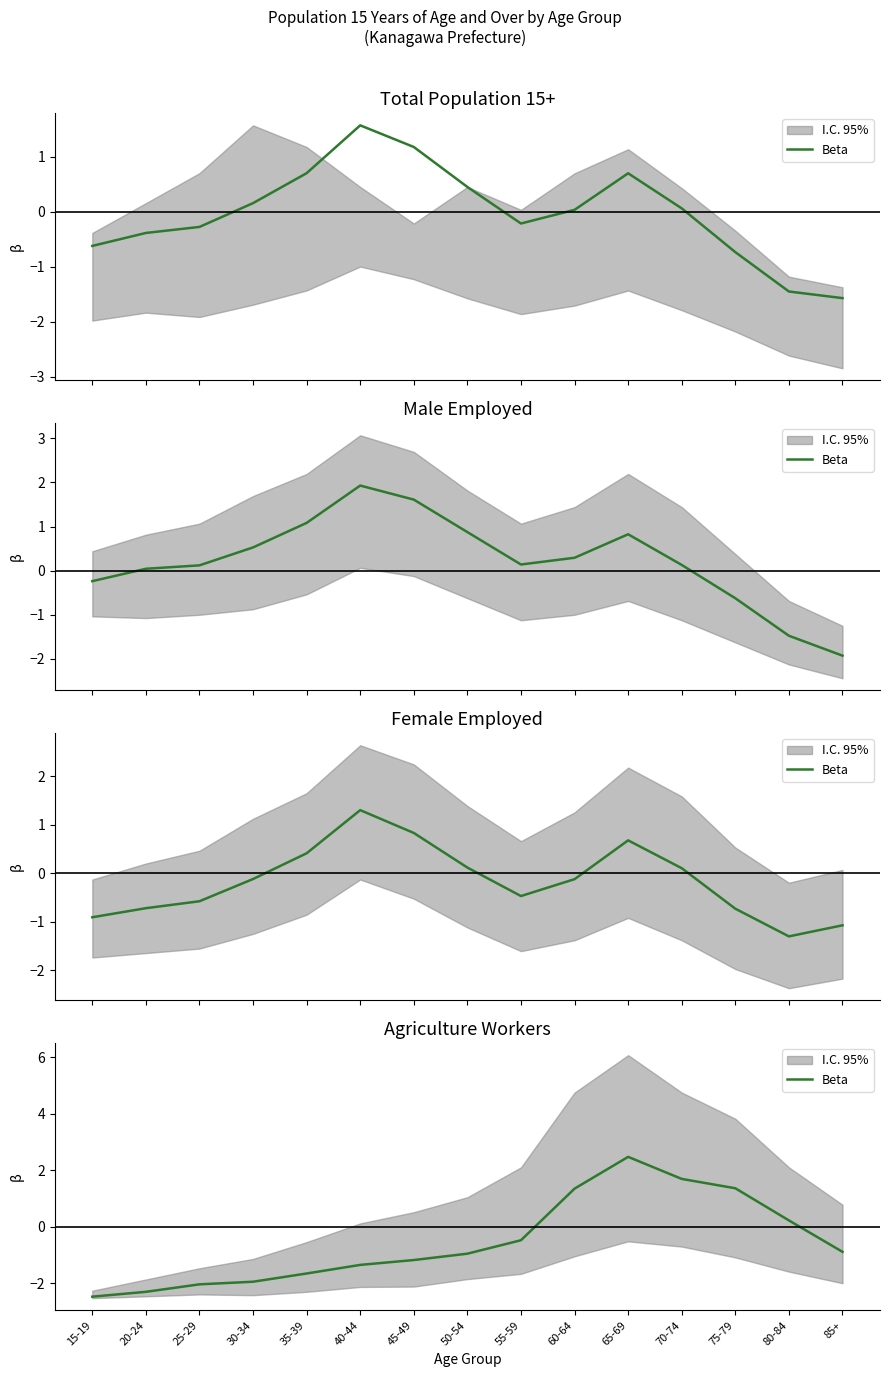

The value at 60-64 is 0.4. True or false?

False